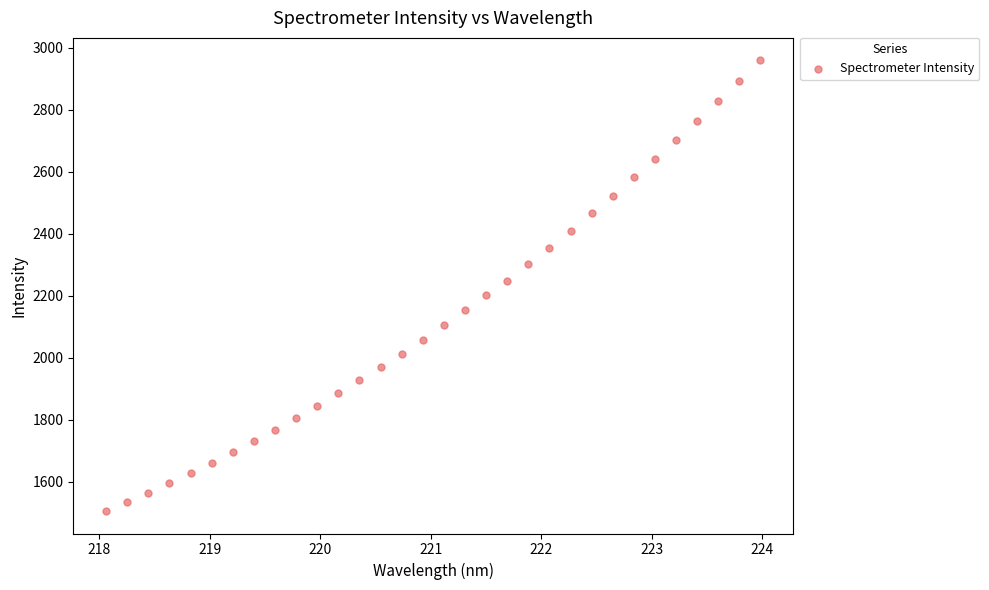

What is the range of Y values (max minus min)?

1452.7